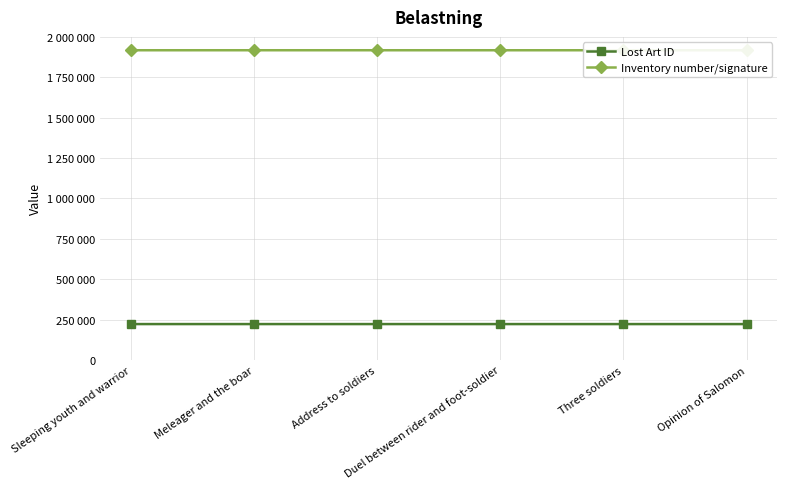

True or false: Inventory number/signature has a value of 1917283 at Sleeping youth and warrior.

True